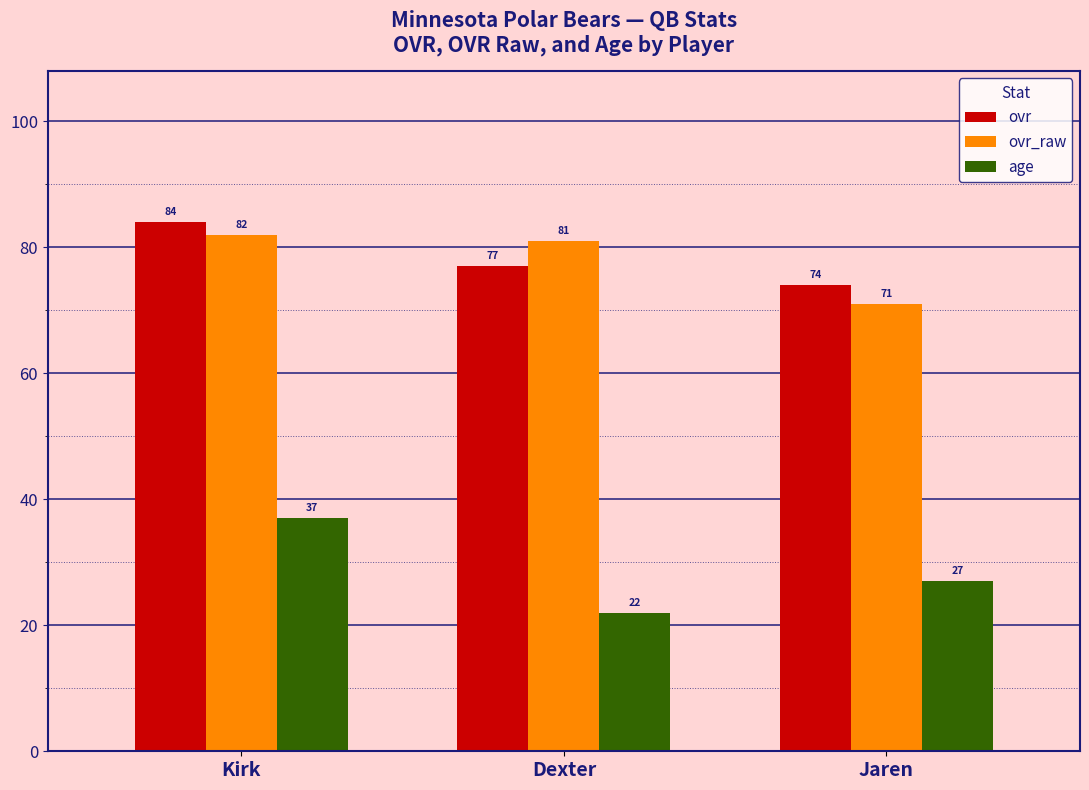

Read the ovr_raw value at Jaren.

71